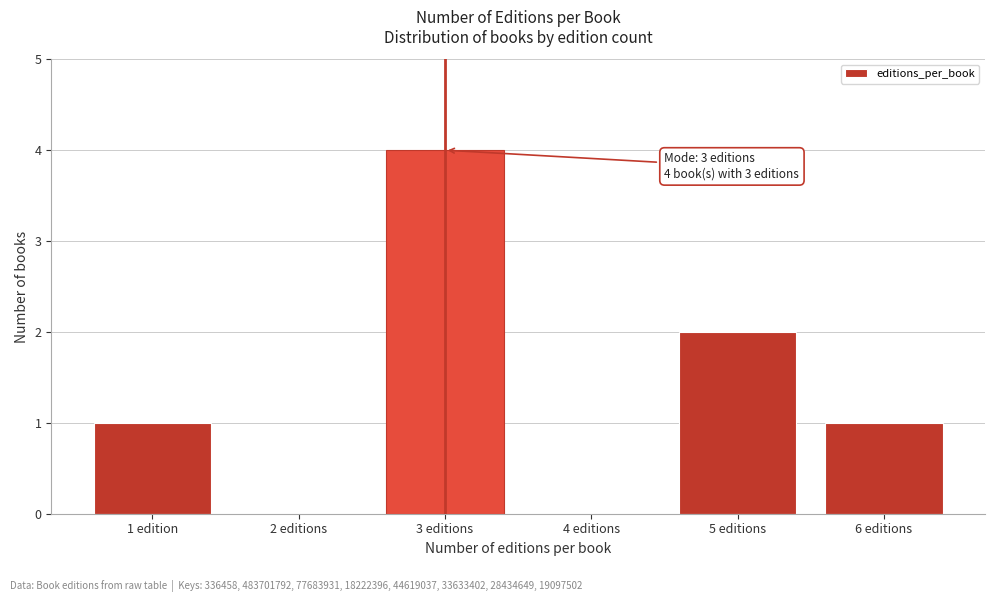

Reading right to left, what are all the values shown in this chart?

6 editions=1	5 editions=2	4 editions=0	3 editions=4	2 editions=0	1 edition=1